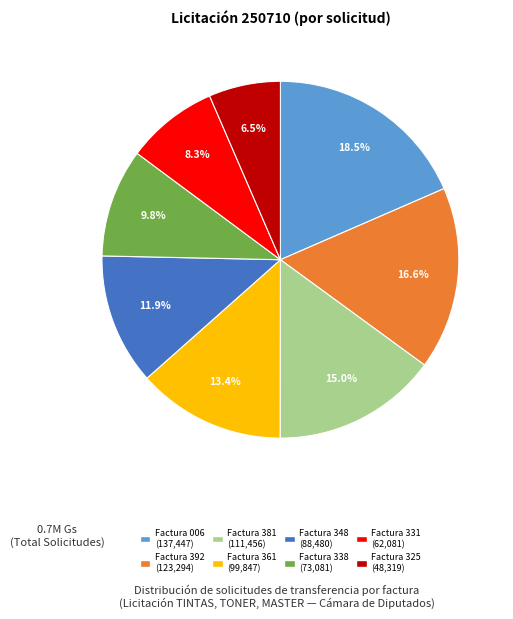

Is there any slice that represents more than half of the pie?

No